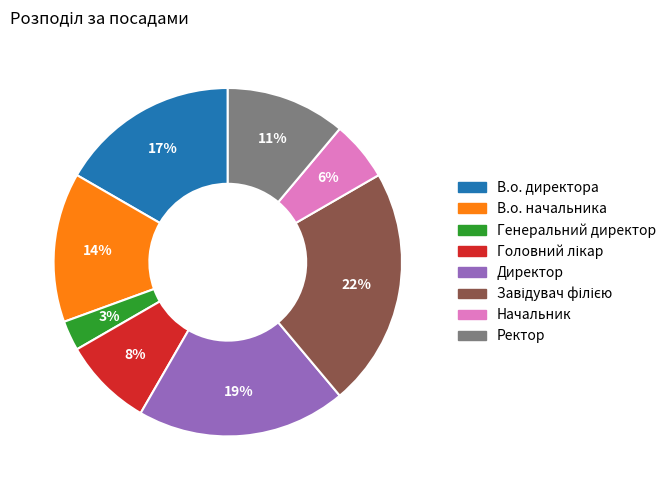

To the nearest percent, what is the difference between the largest and smallest slice percentages?

19%